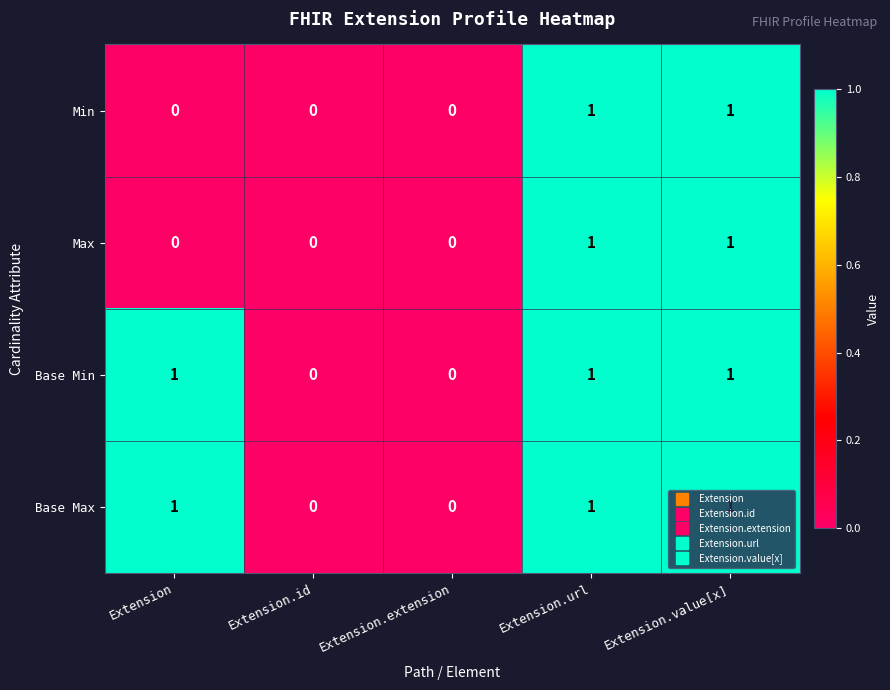

What is the sum of all Base Max values?

3